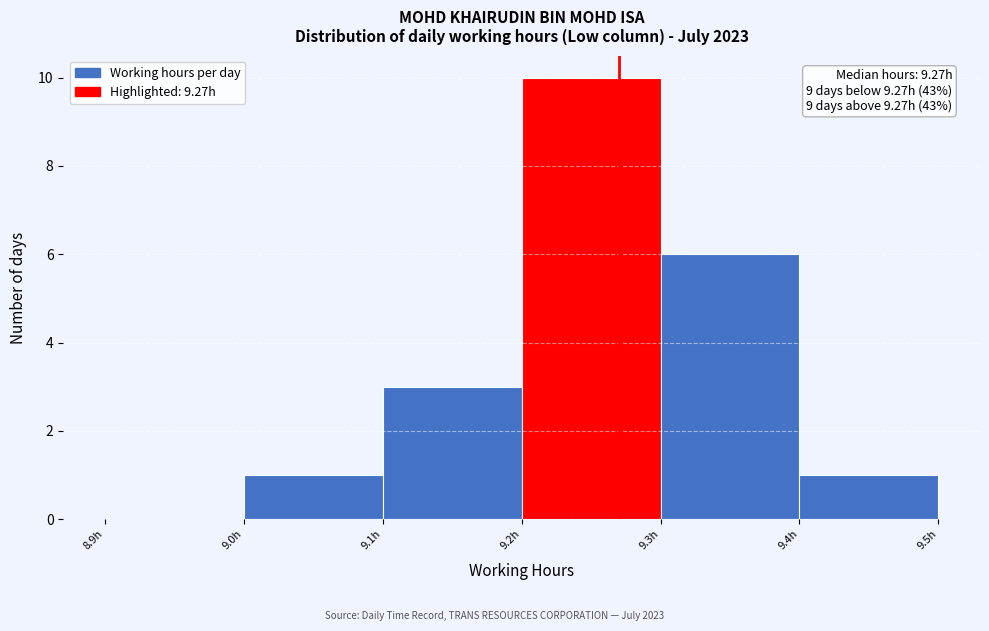

Which range on the x-axis has the tallest bar?

9.2 to 9.3